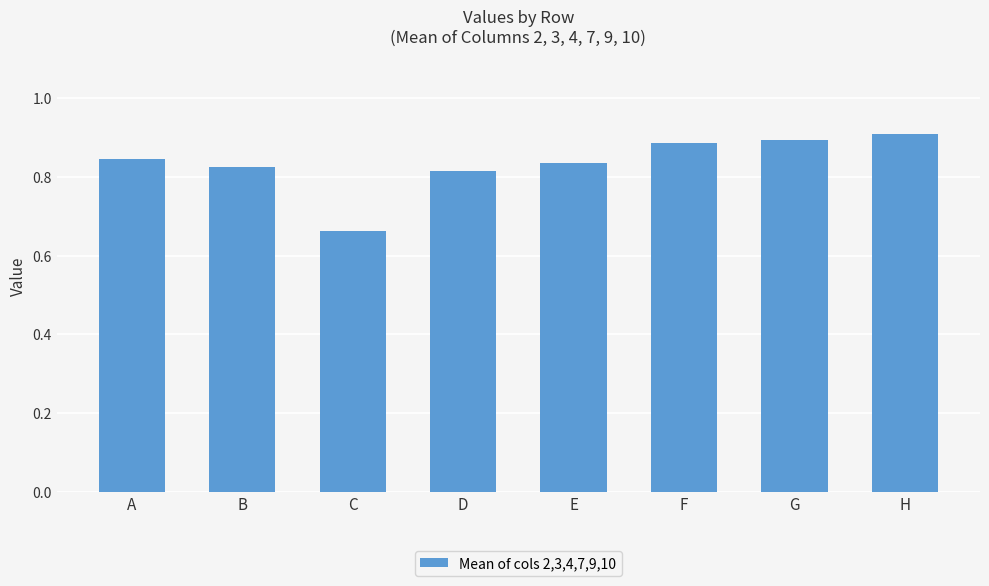

How many bars are there in total?

8